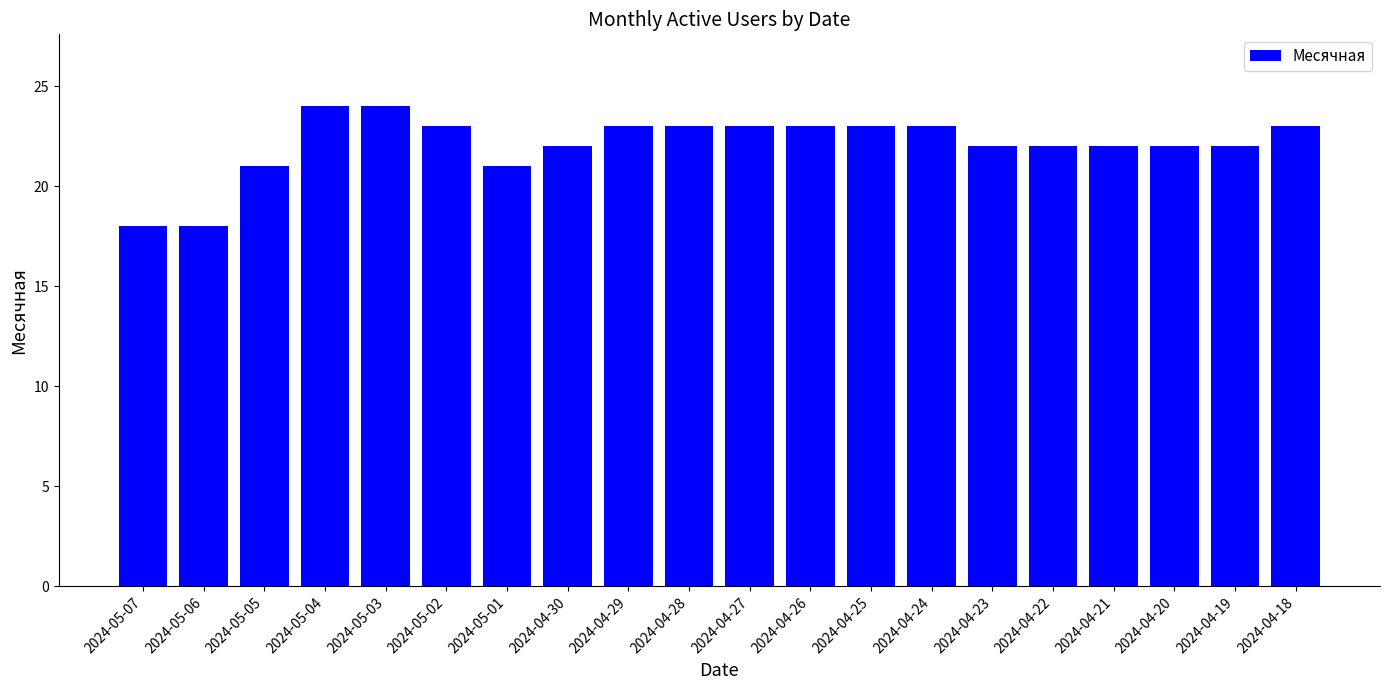

What is the label of the 13th bar from the left?

2024-04-25